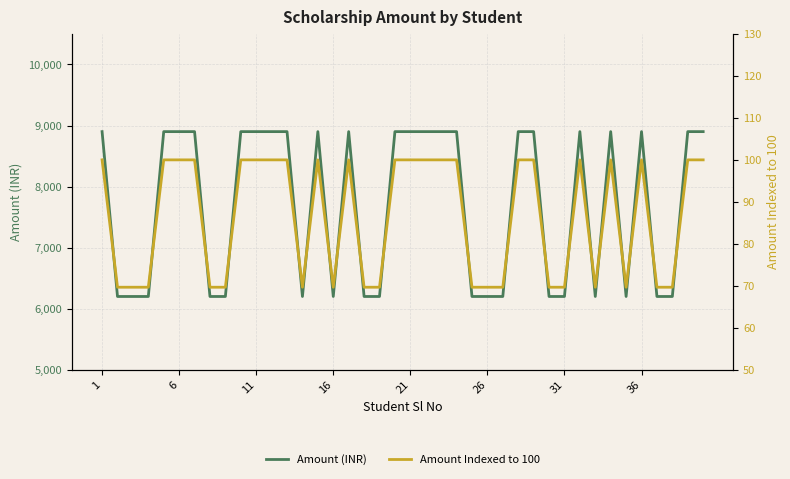

True or false: Amount (INR) and Amount Indexed to 100 intersect in this chart.

False